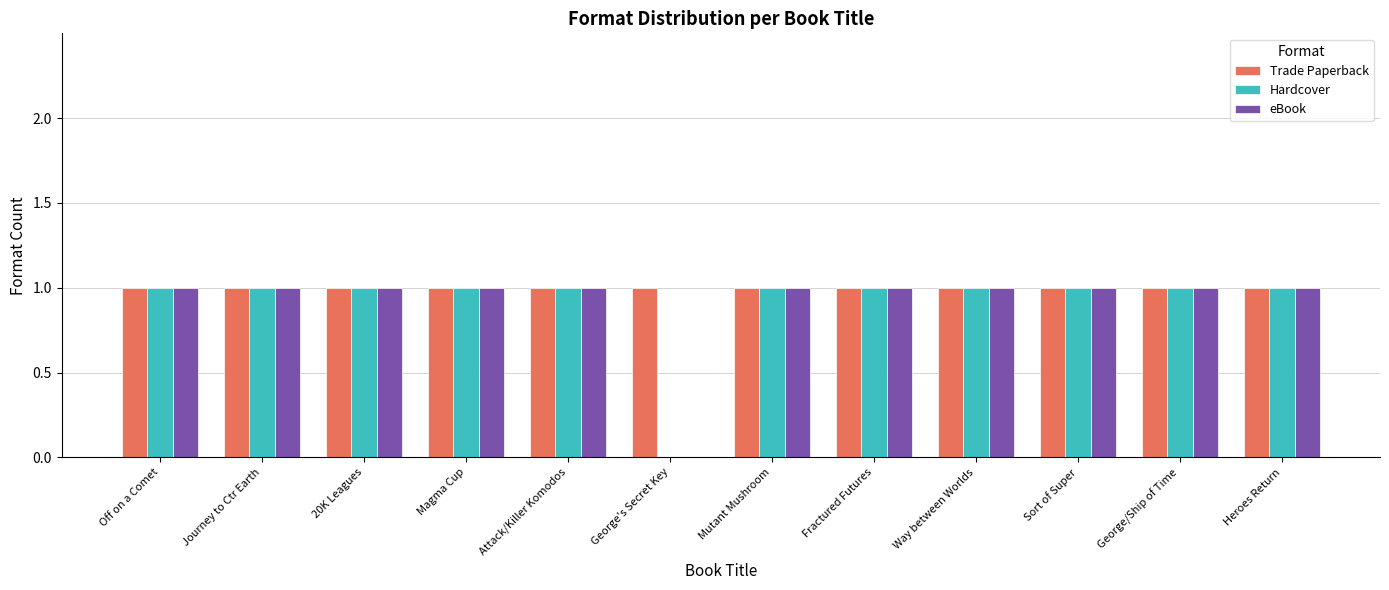

What is the total value across all series at Magma Cup?

3